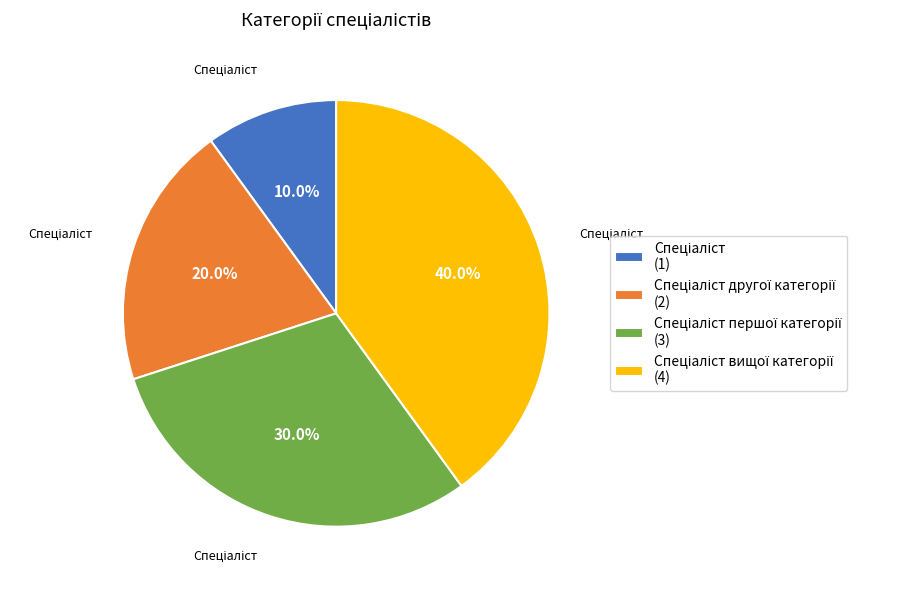

Is there any slice that represents more than half of the pie?

No